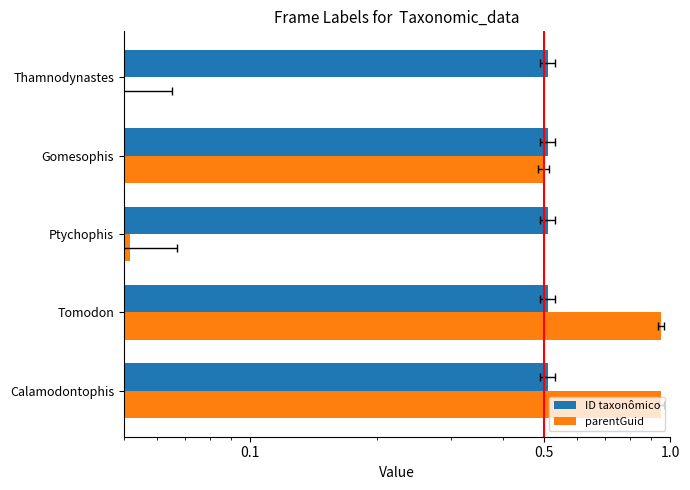

The value of parentGuid at Gomesophis is 0.2. True or false?

False